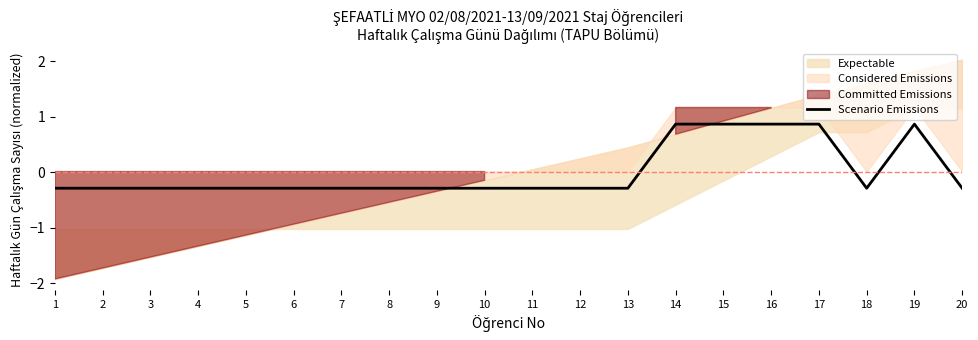

What is the lowest value of the Scenario Emissions series?

-0.3